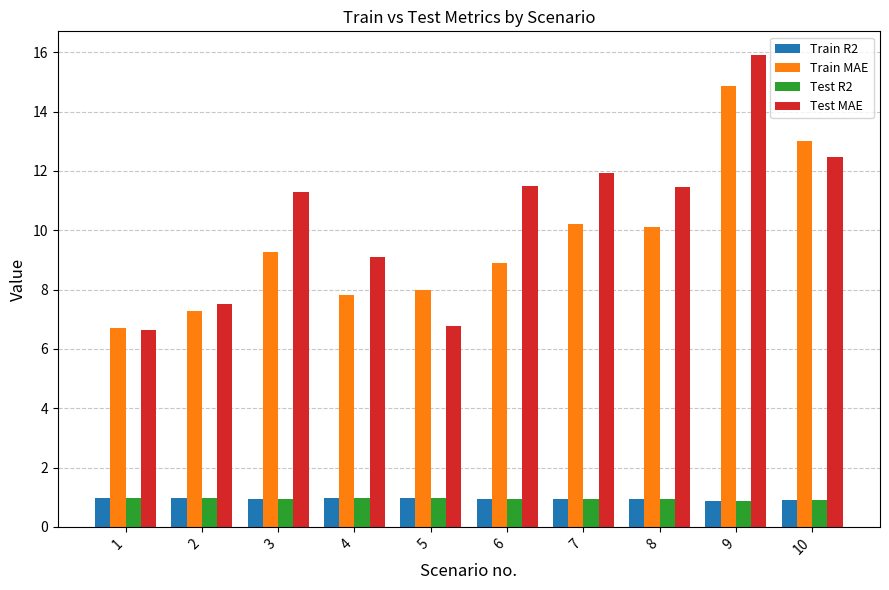

What is the average value of the Train MAE series?

9.6